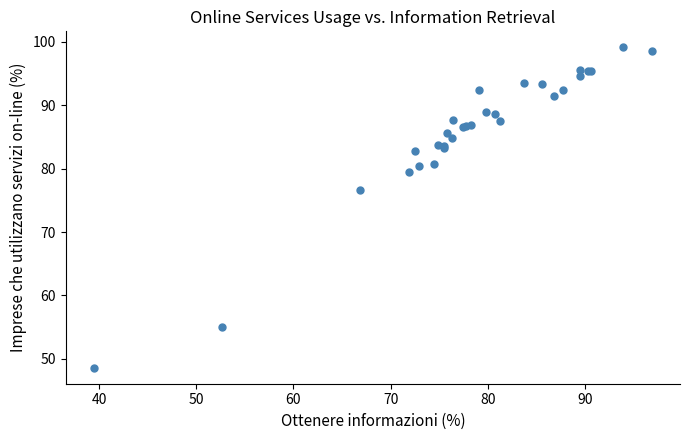

What Y value in the scatter plot is closest to 73?

76.6